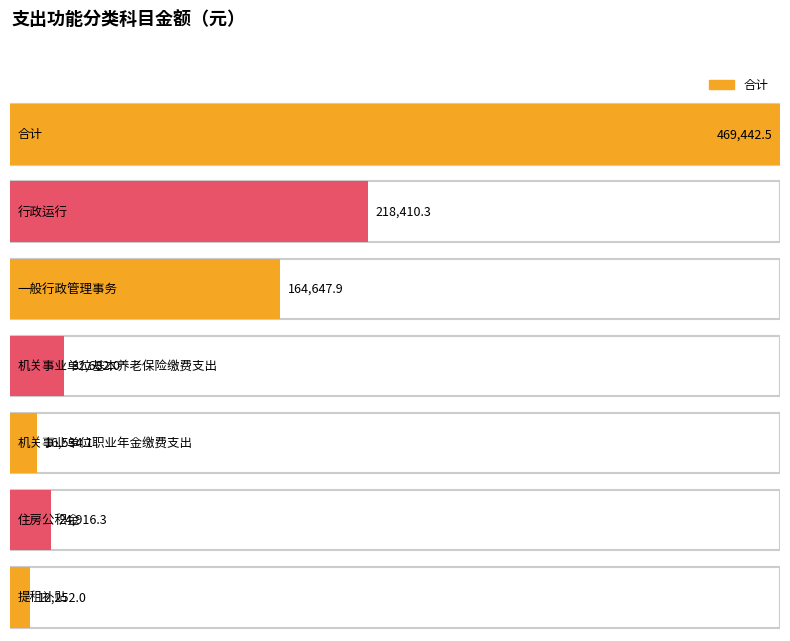

What is the value of the 1st bar from the left?

469442.5